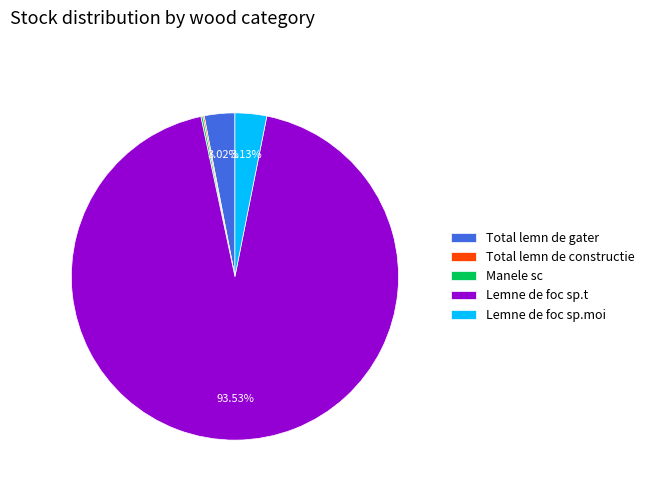

What is the largest slice in the pie chart?

Lemne de foc sp.t